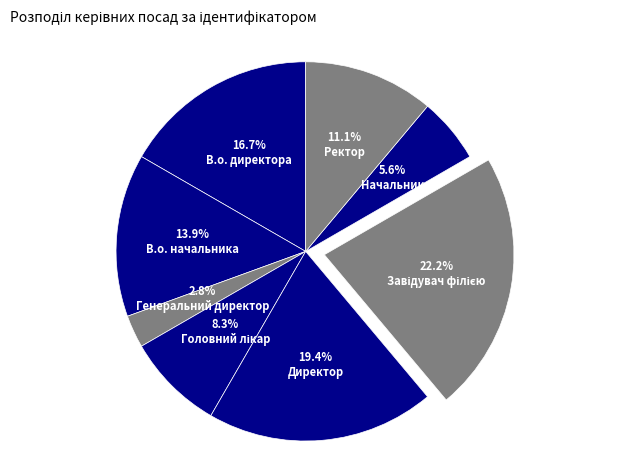

What is the largest slice in the pie chart?

Завідувач філією